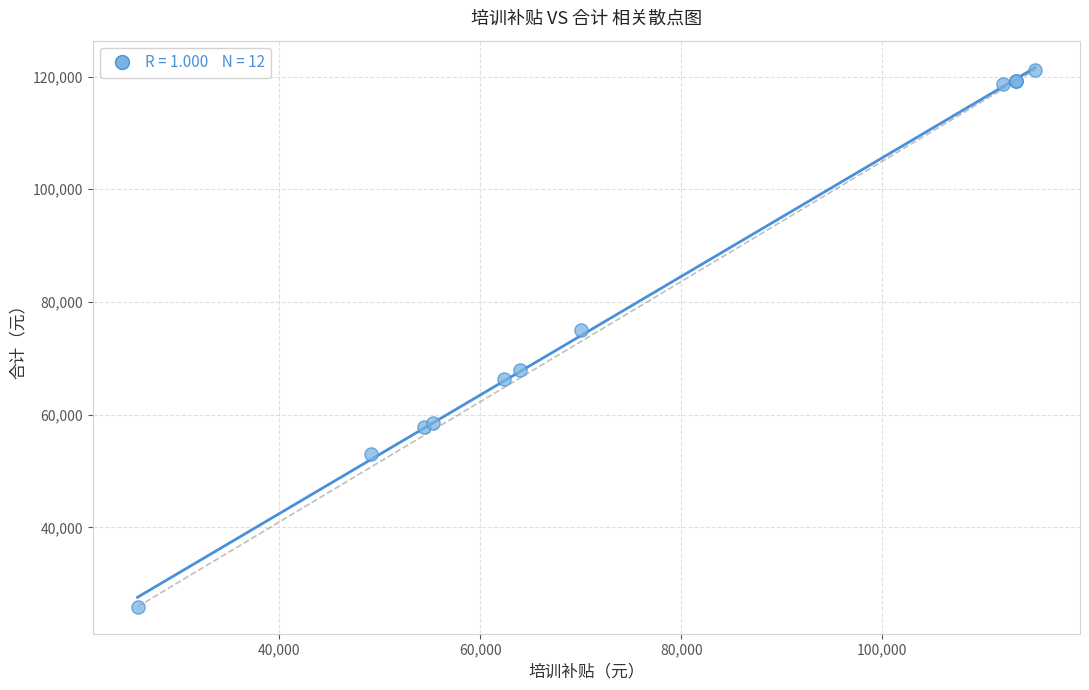

What Y value in the scatter plot is closest to 73550?

75000